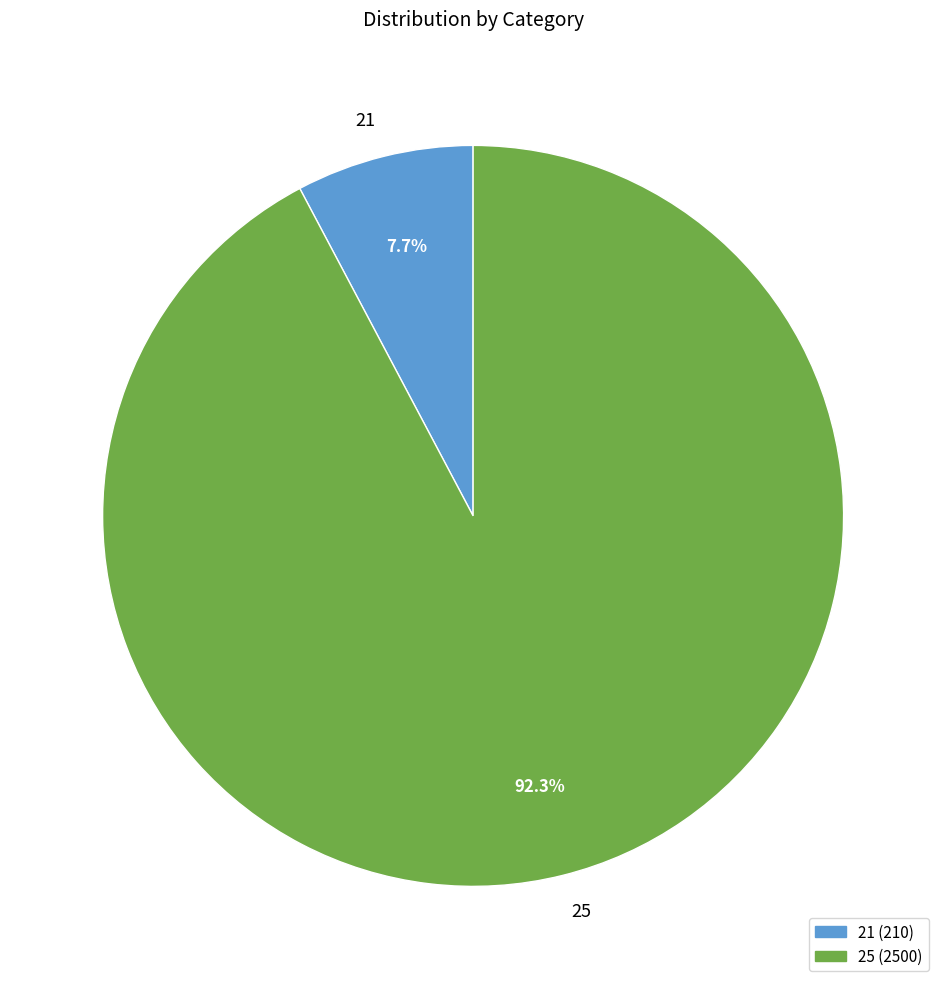

To the nearest percent, what percentage of the pie is 21?

8%